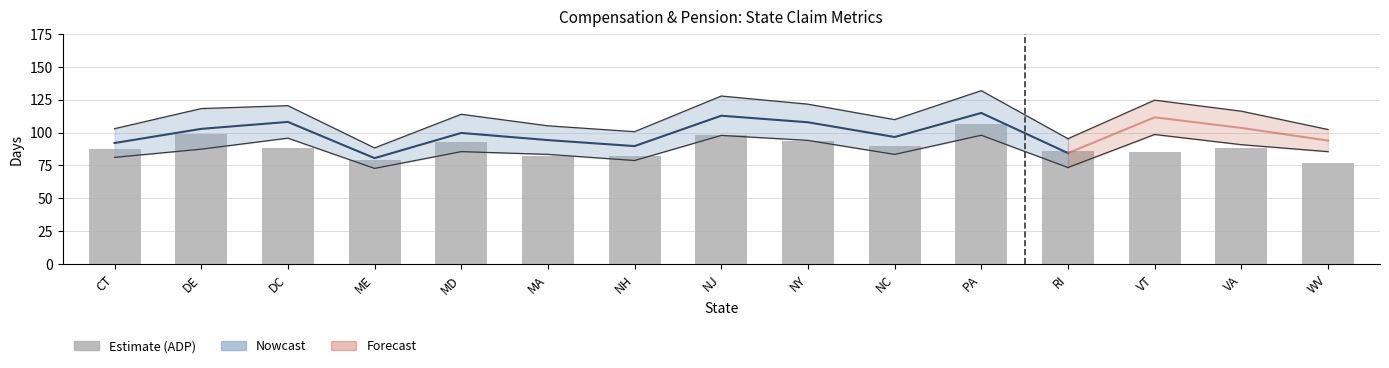

The value at ME is 79.2. True or false?

True